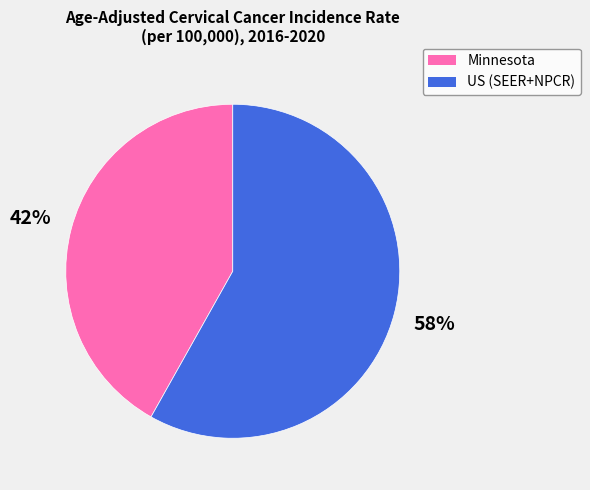

Which category has the biggest portion of the pie?

US (SEER+NPCR)